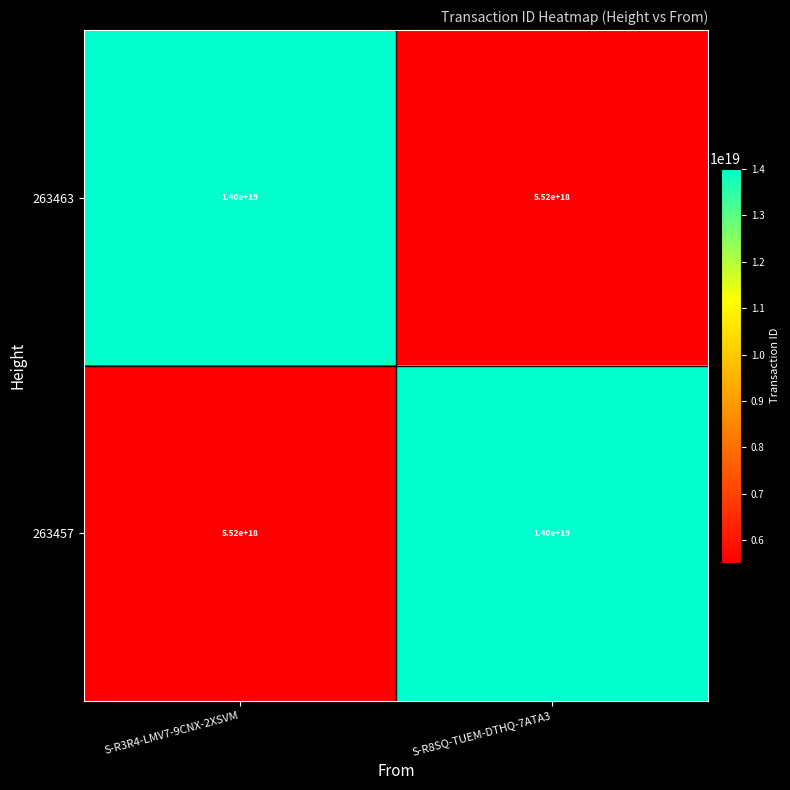

At which label does 263457 reach its minimum?

S-R3R4-LMV7-9CNX-2XSVM